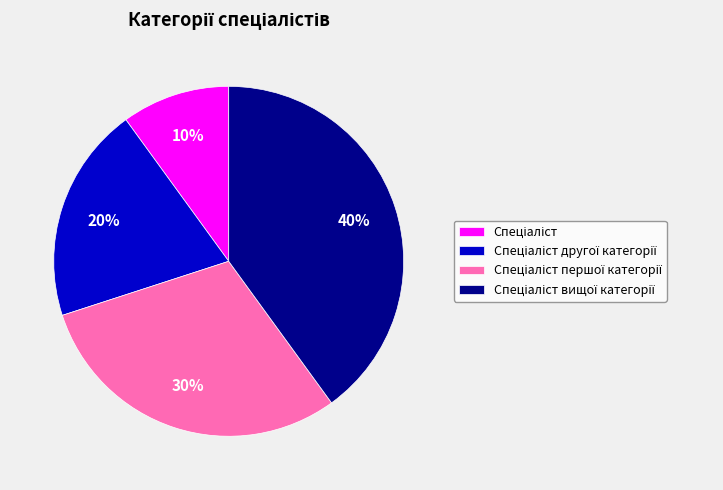

To the nearest percent, what is the average slice percentage?

25%